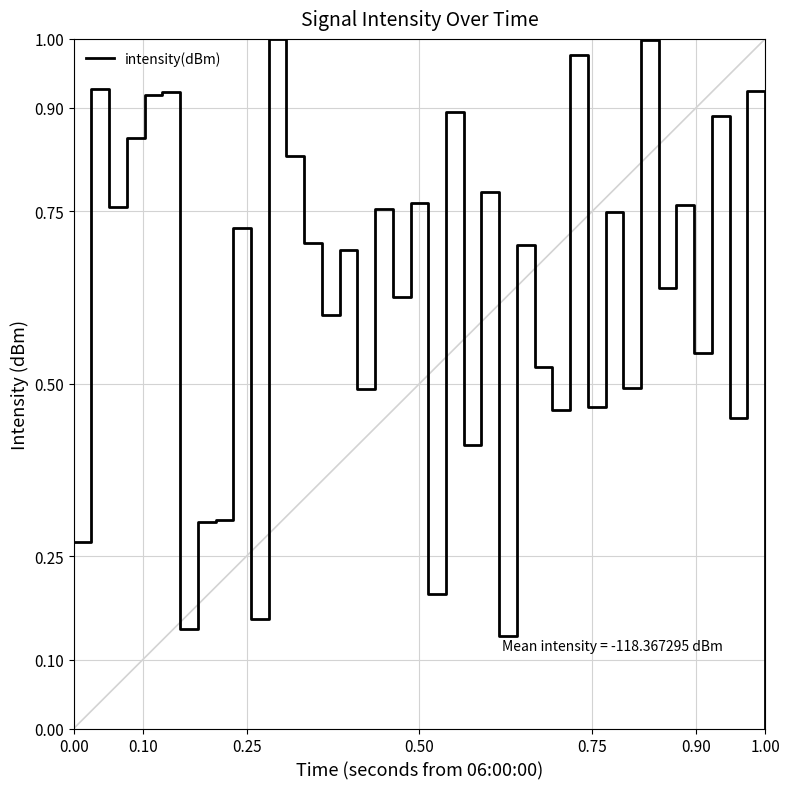

Is this an area chart (filled region under the line)?

No